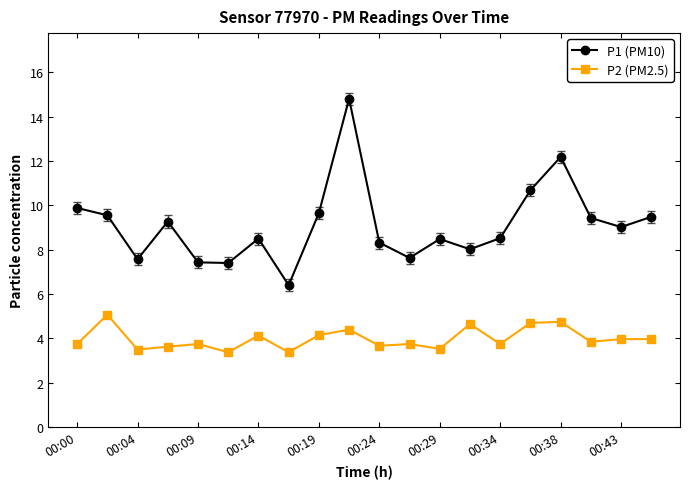

What is the sum of all P1 (PM10) values?

182.2